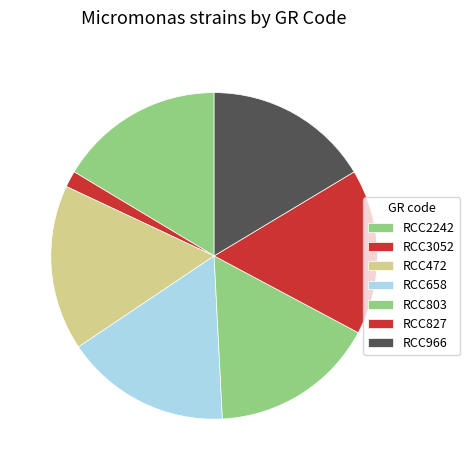

True or false: RCC3052 accounts for 2% of the total.

True